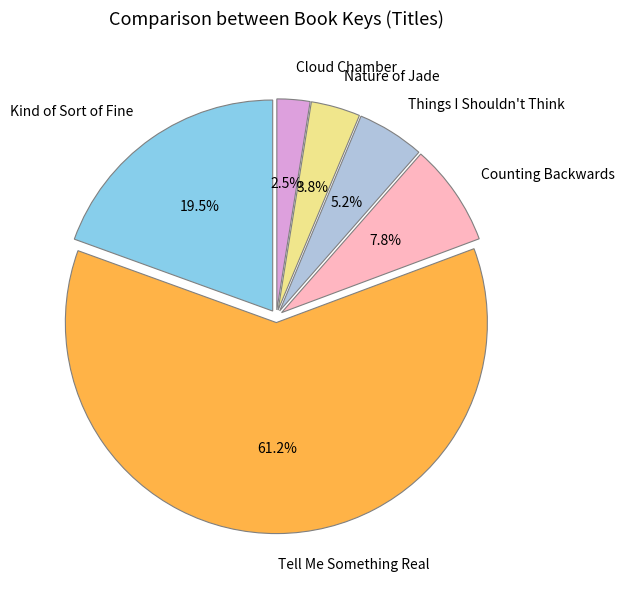

Rank the categories by value from highest to lowest.

Tell Me Something Real, Kind of Sort of Fine, Counting Backwards, Things I Shouldn't Think, Nature of Jade, Cloud Chamber